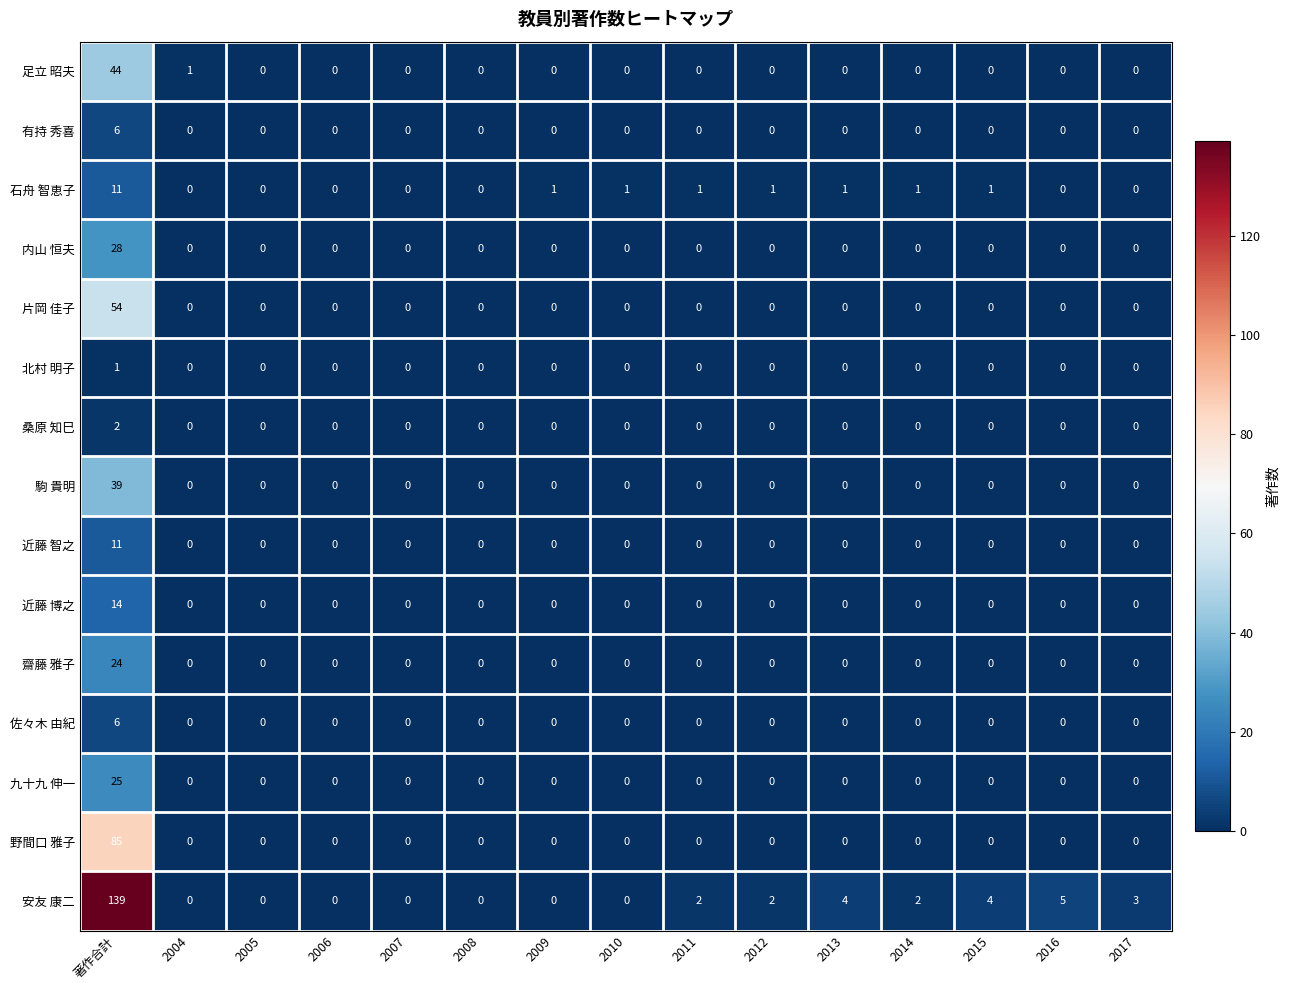

What is the total value across all series at 2013?

5